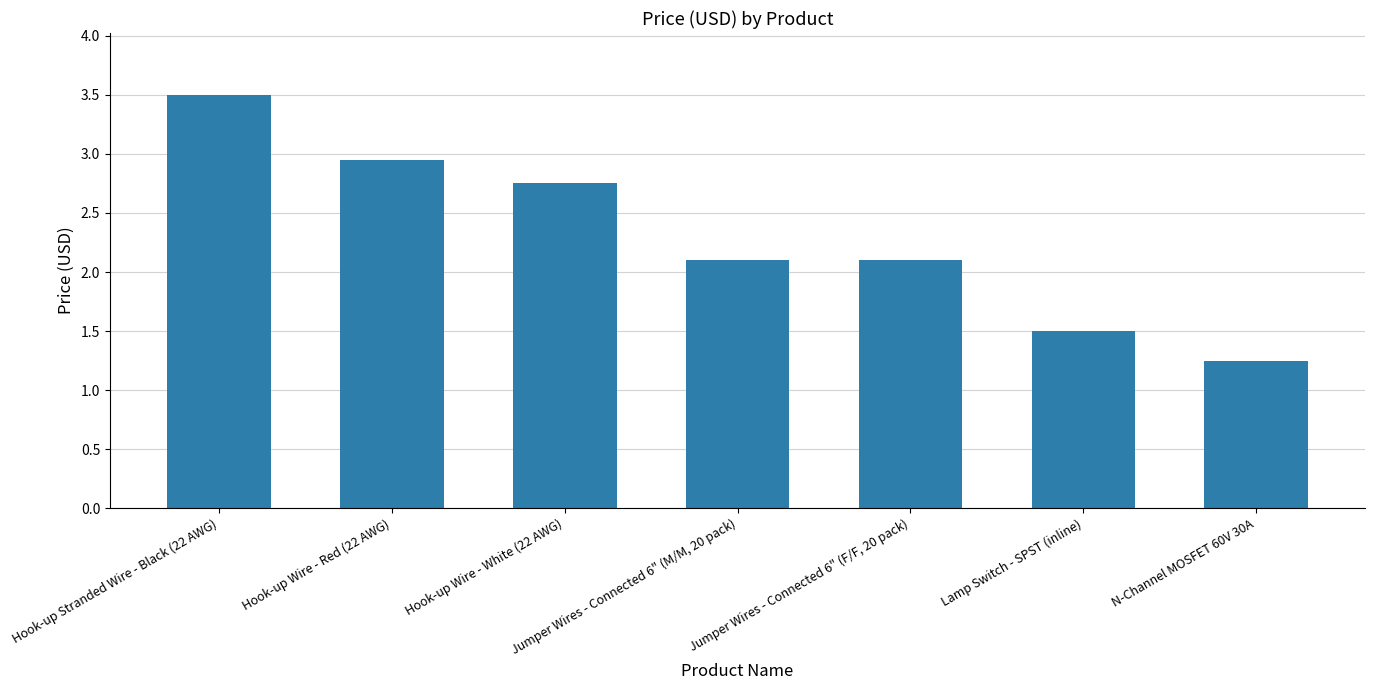

What is the maximum value shown in the chart?

3.5